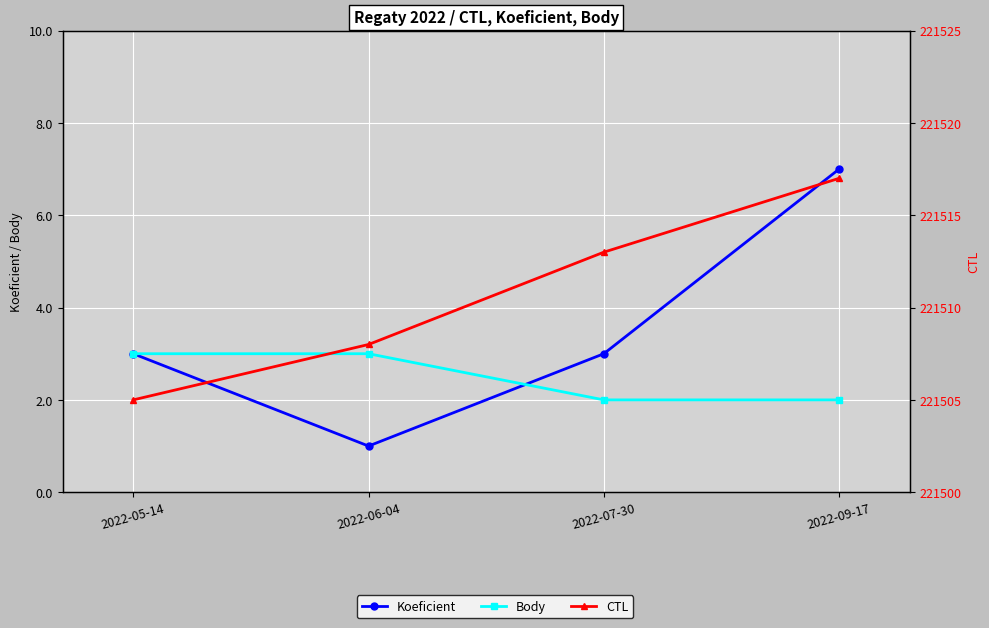

What is the label of the 3rd point from the left?

2022-07-30